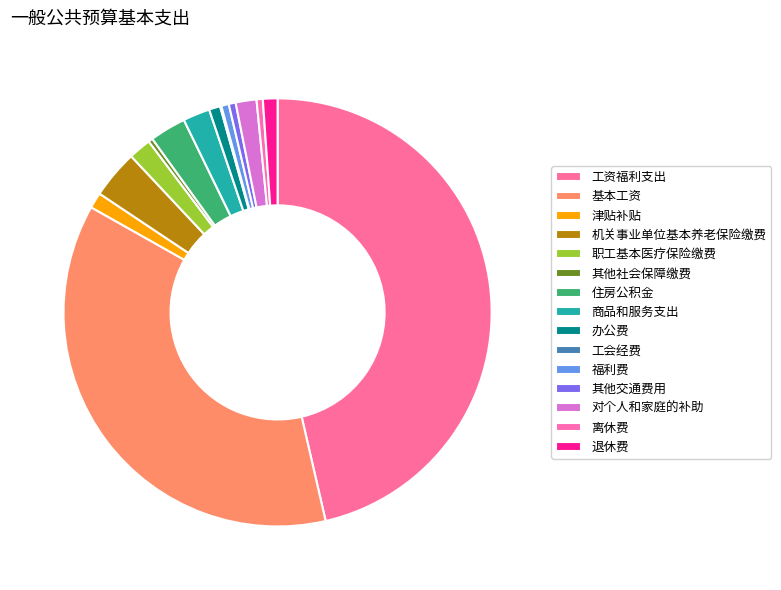

Is there a majority slice in this chart?

No